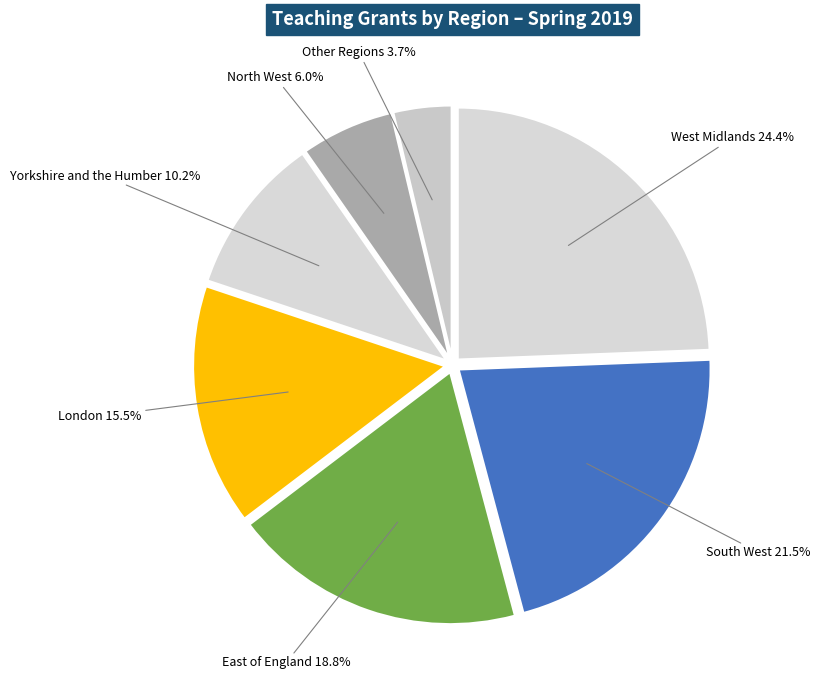

Is there a majority slice in this chart?

No